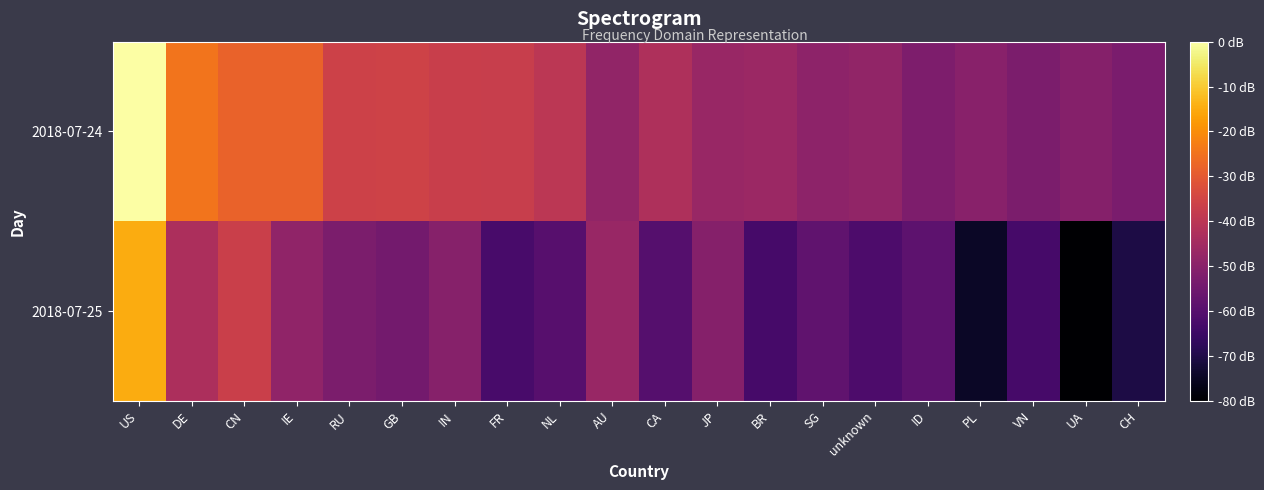

Count the number of data series in this chart.

2